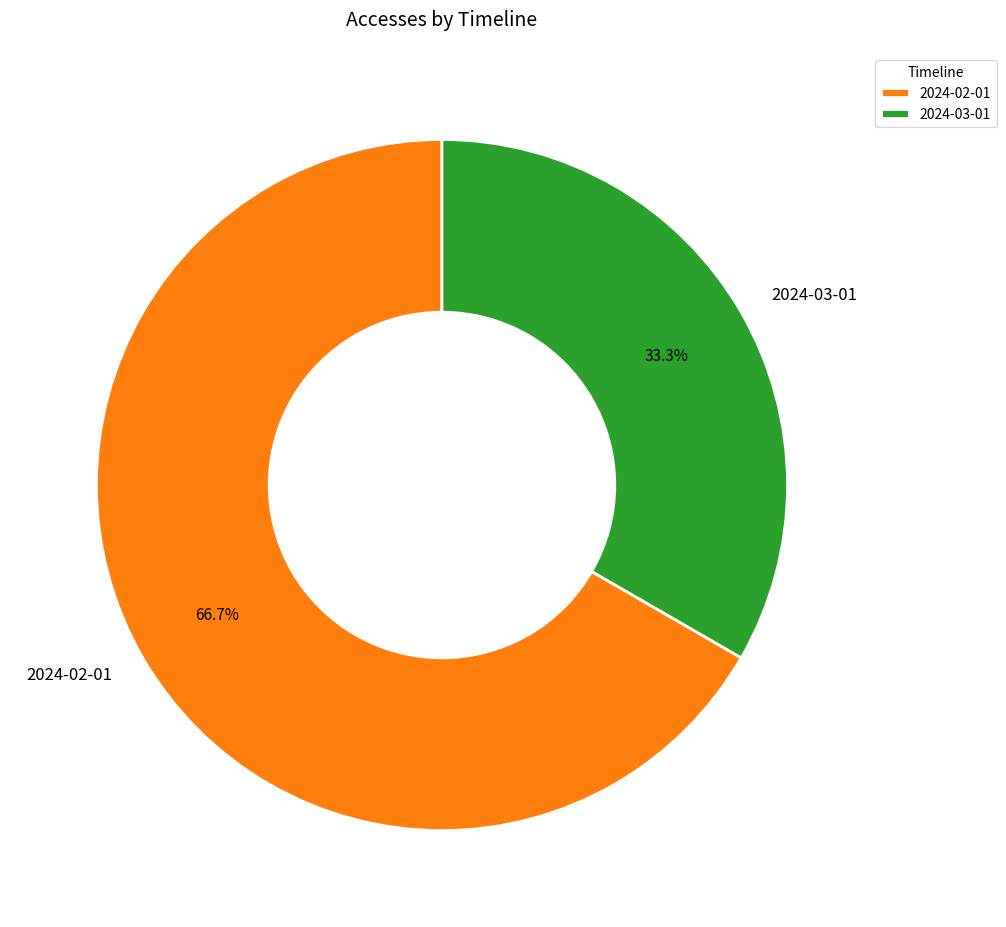

How many segments does this pie chart have?

2